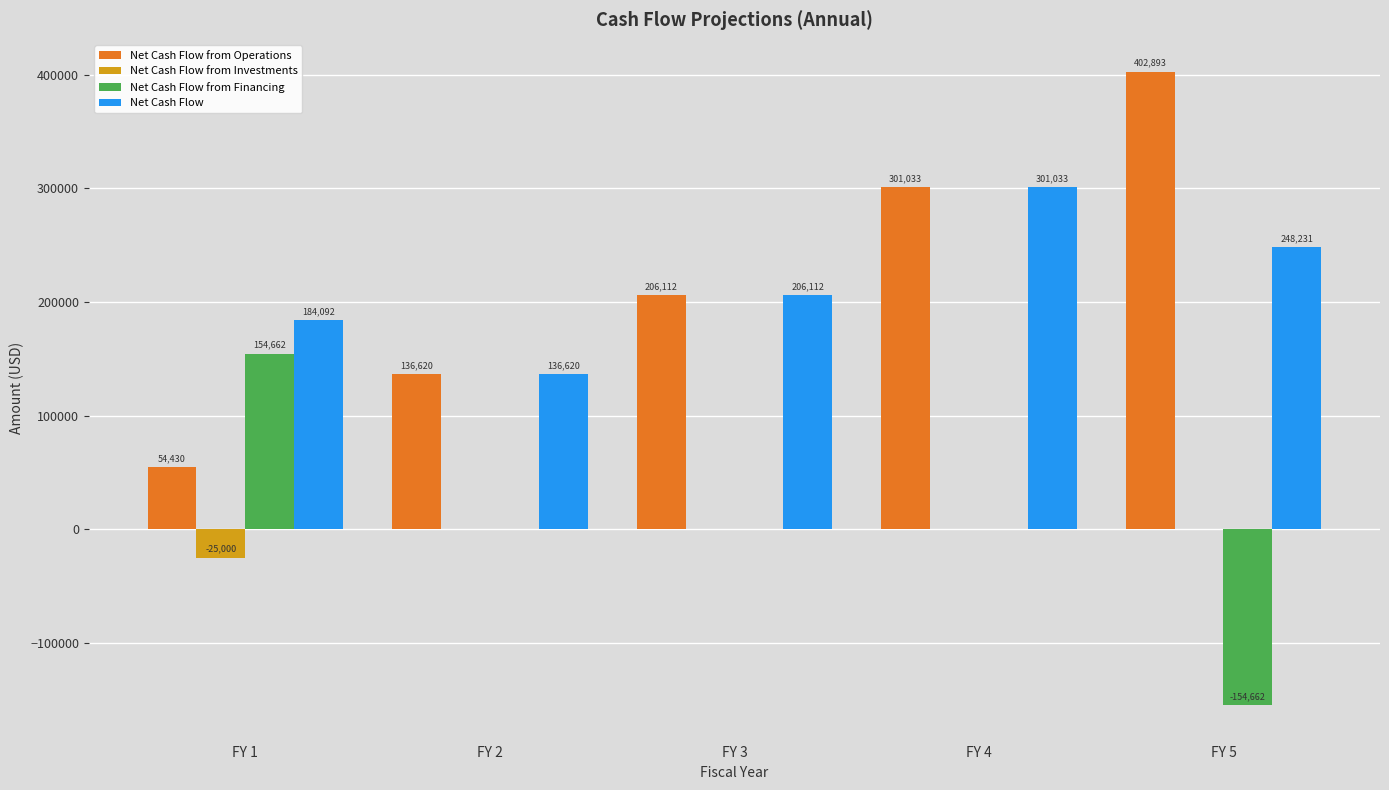

What is the spread (max minus min) of values at FY 3?

206112.3